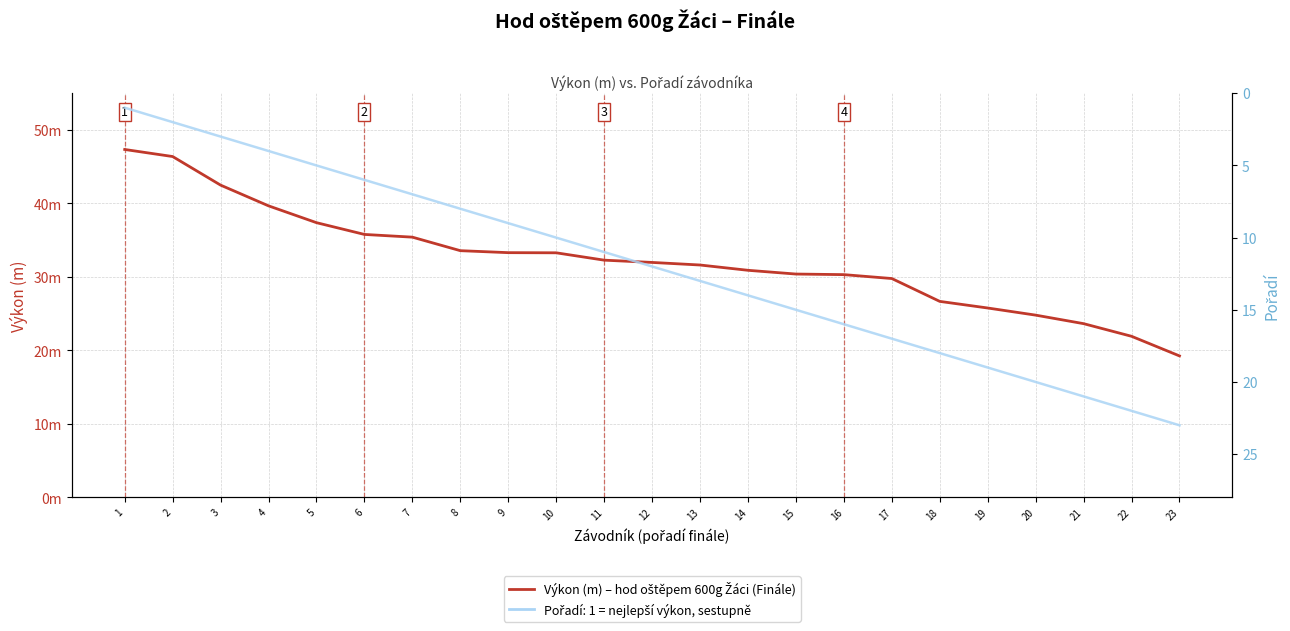

At 21, list the series in order from largest to smallest.

Výkon (m) – hod oštěpem 600g Žáci, Pořadí závodníka